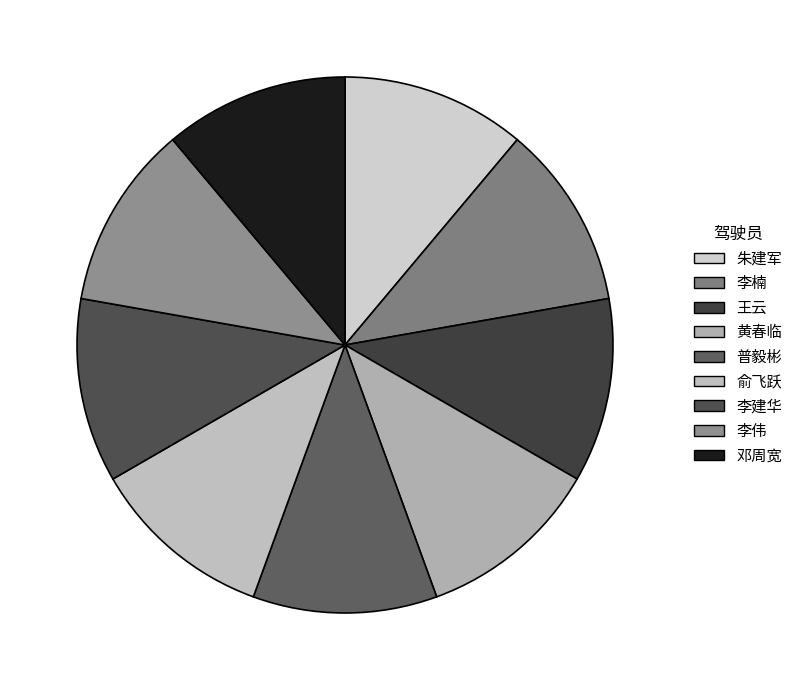

Does 李楠 account for over 50% of the chart?

No